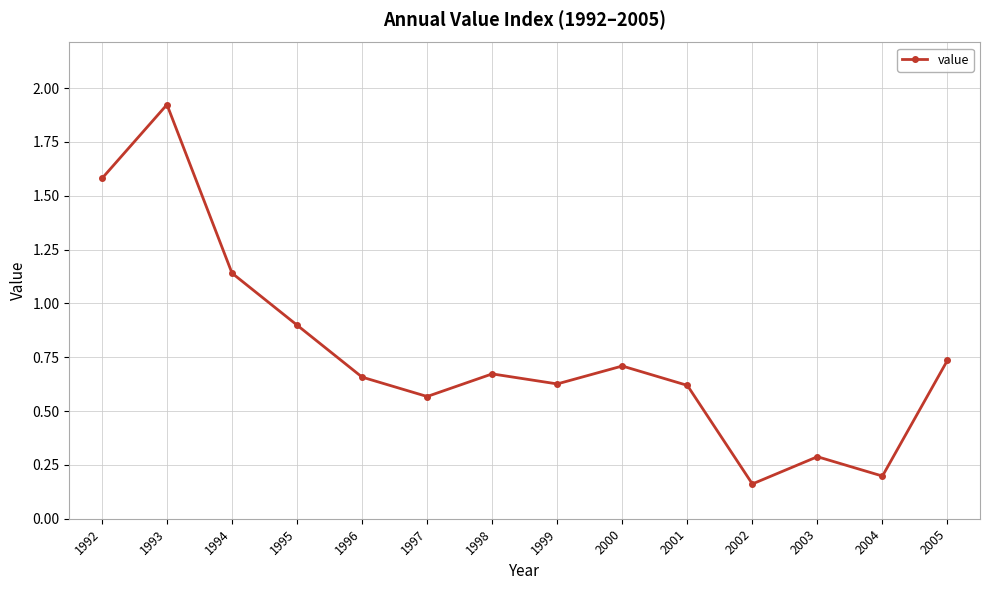

What is the value of the 12th point from the left?

0.3